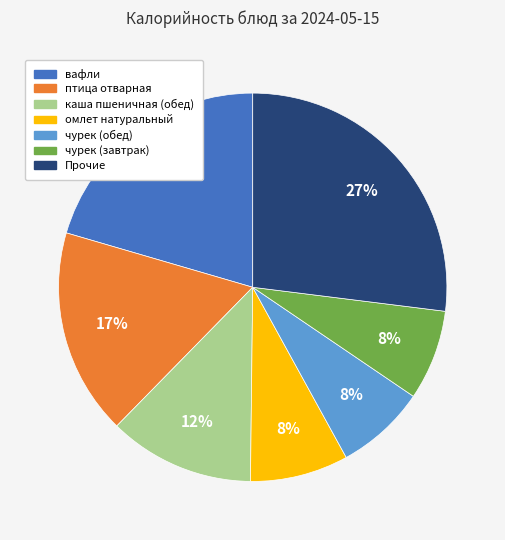

To the nearest percent, what is the difference between the largest and smallest slice percentages?

19%